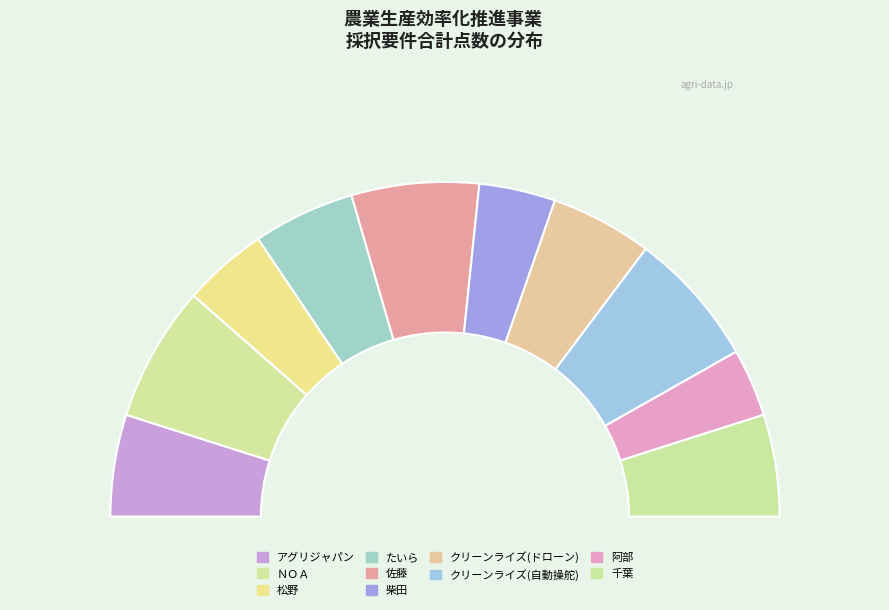

Count the number of slices in the pie.

10